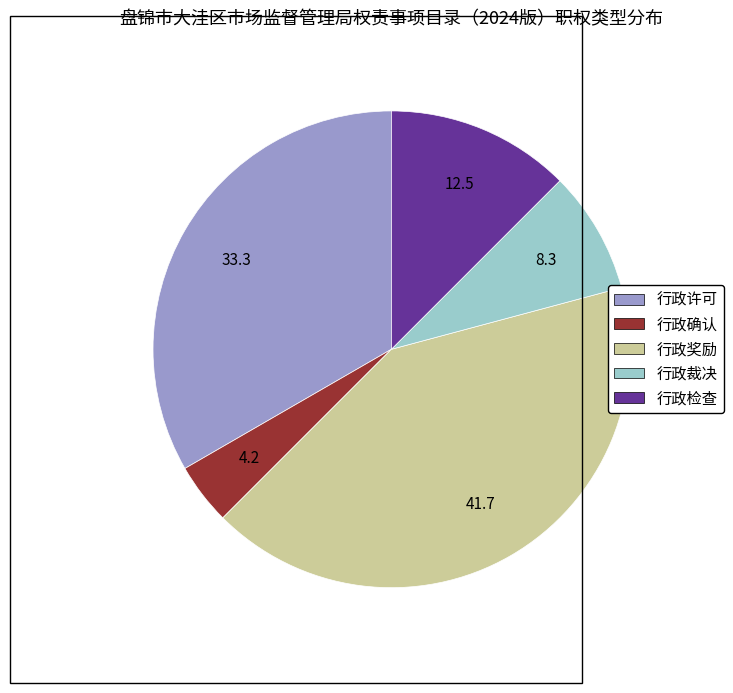

The 行政确认 slice represents 4% of the pie. True or false?

True